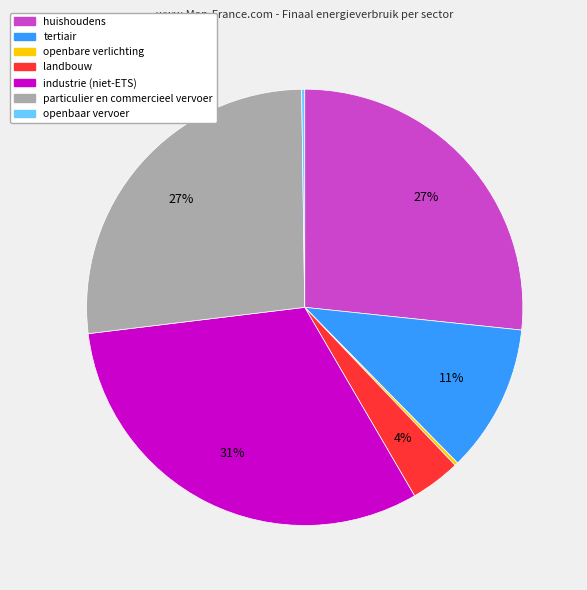

To the nearest percent, what is the combined percentage of tertiair and huishoudens?

38%